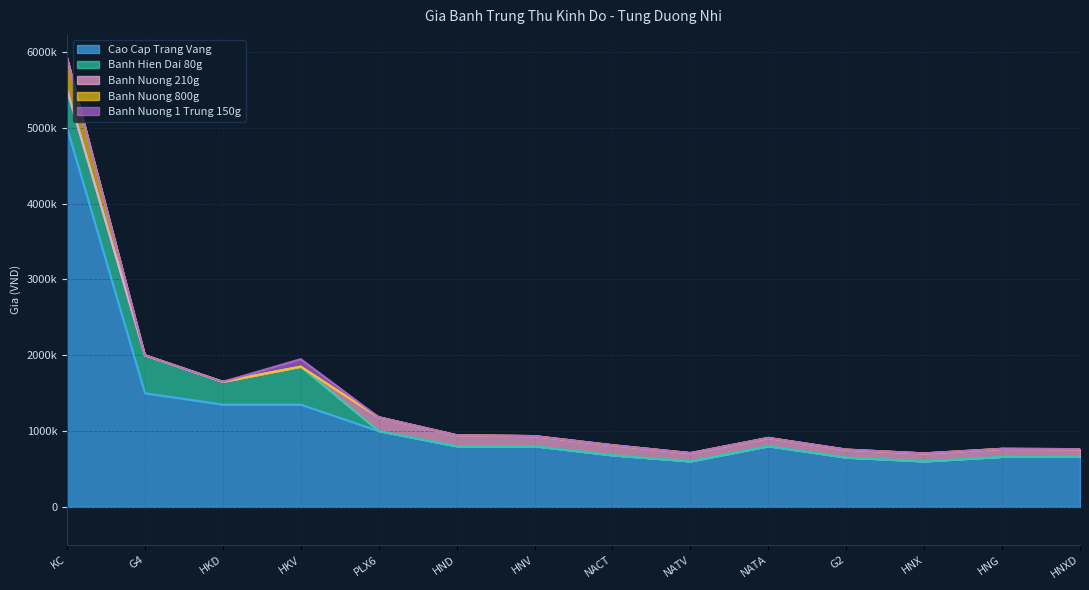

At which label is Banh Hien Dai 80g closest to 250000?

HKD